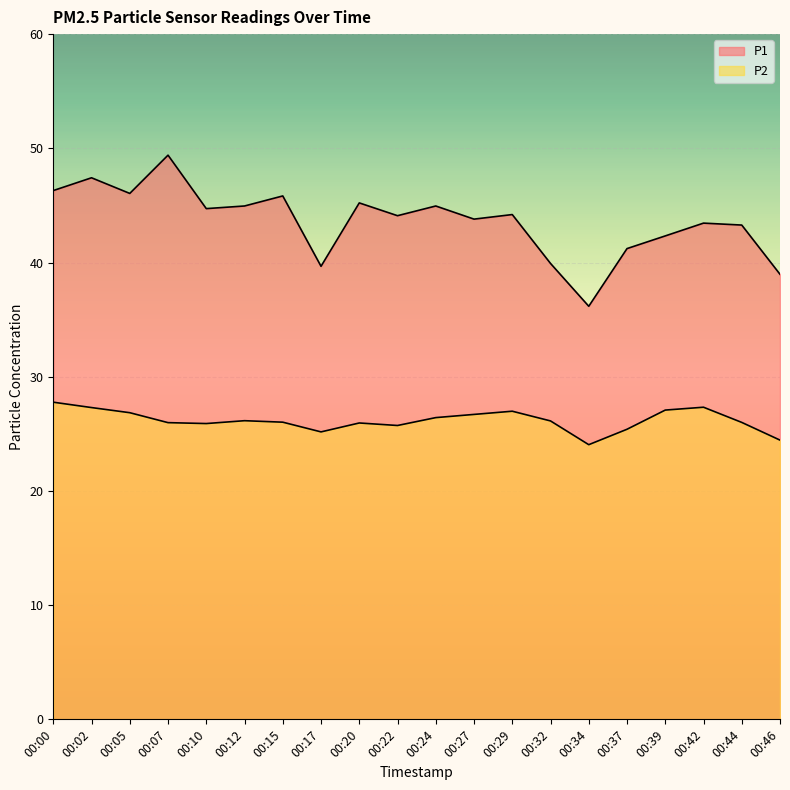

Rank the series by their average value, from highest to lowest.

P1, P2